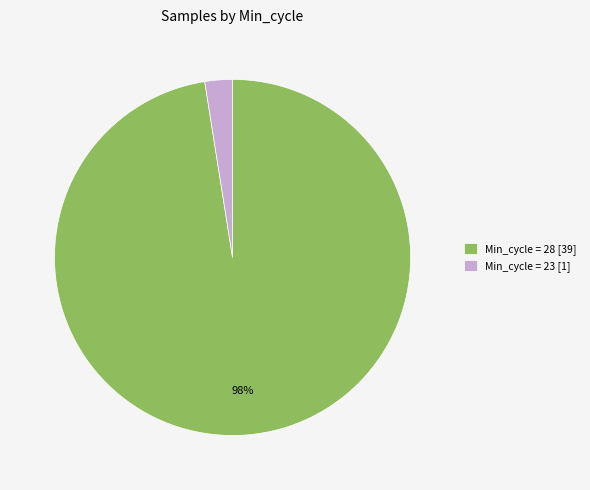

How many slices are in this pie chart?

2